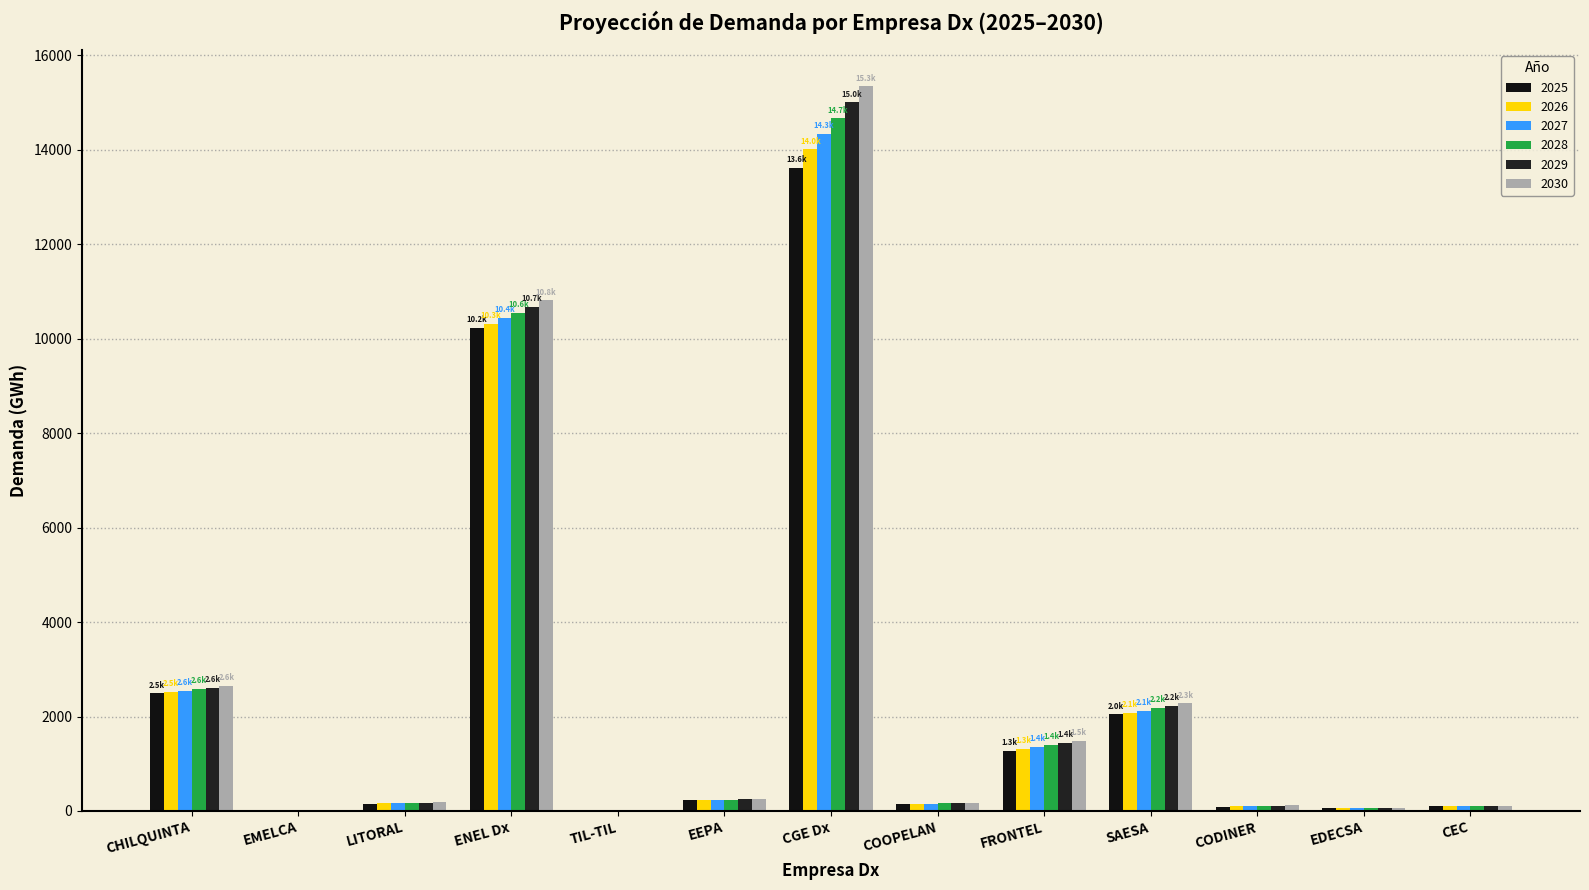

Where does the 2028 series first go above 171?

CHILQUINTA